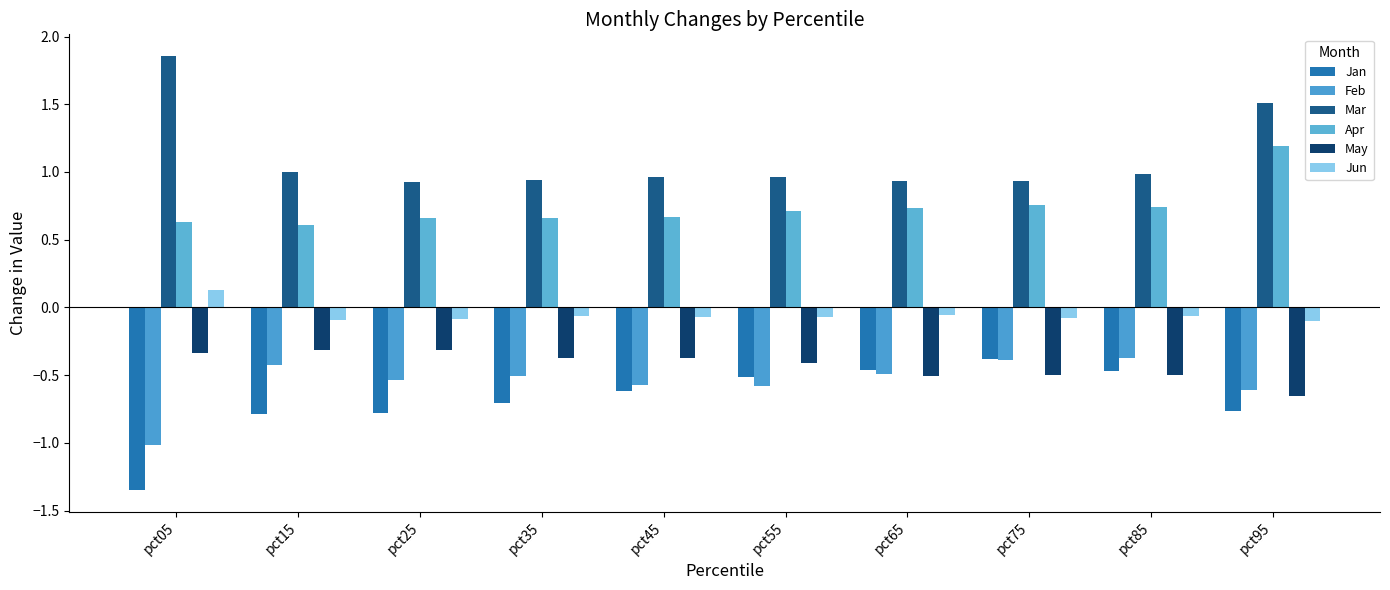

Is the value of Mar at pct25 greater than the value of Jun at pct75?

Yes